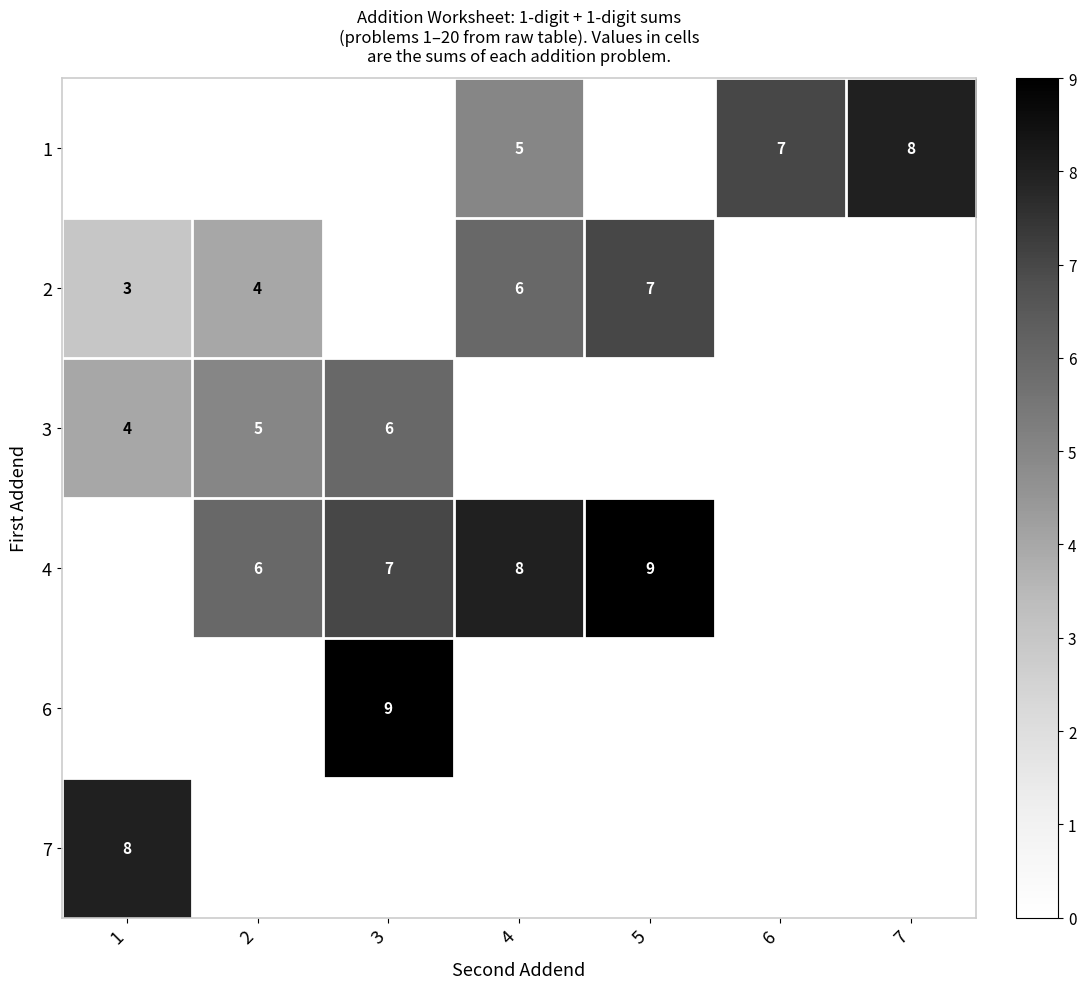

Is it true that 3 equals 5 at 2?

True